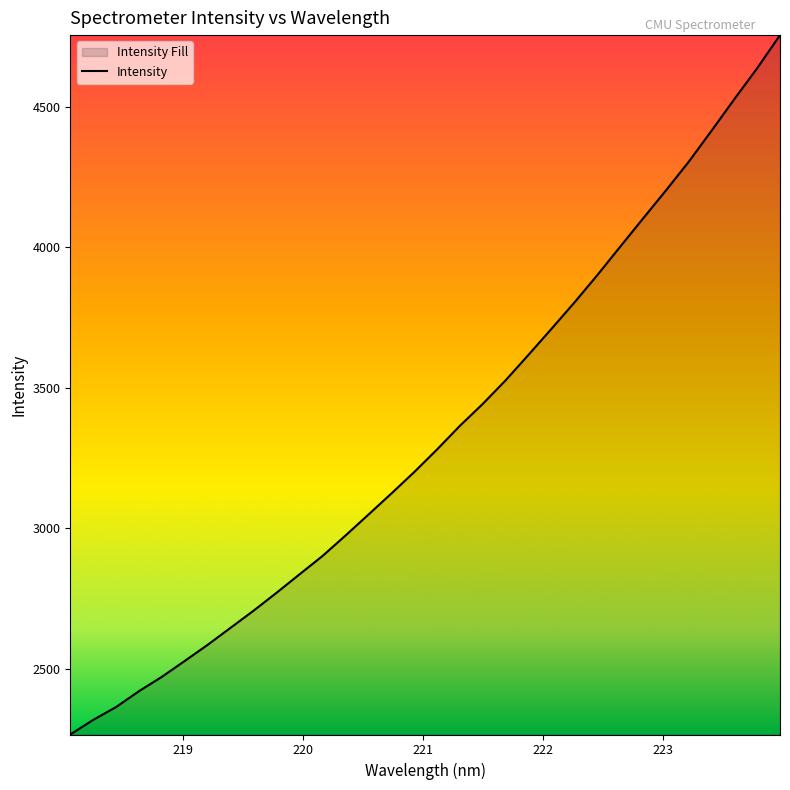

How many categories are shown in the chart?

32